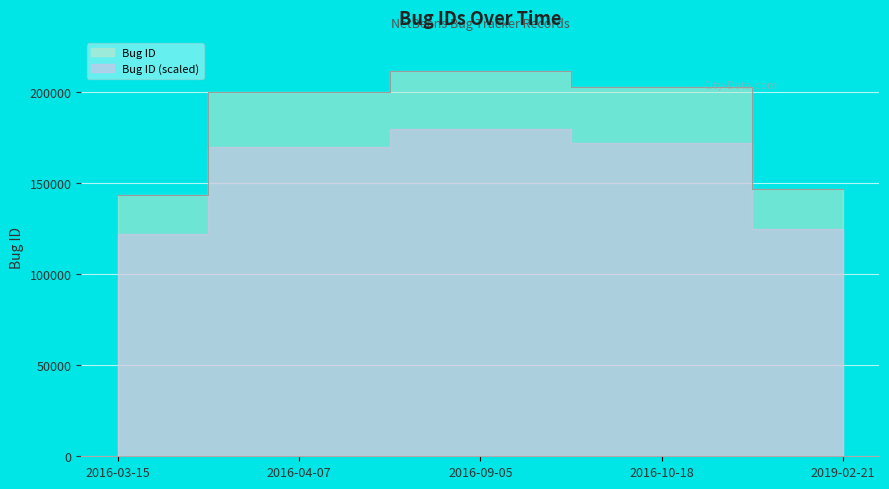

List the labels in order of value, smallest first.

2016-03-15, 2019-02-21, 2016-04-07, 2016-10-18, 2016-09-05